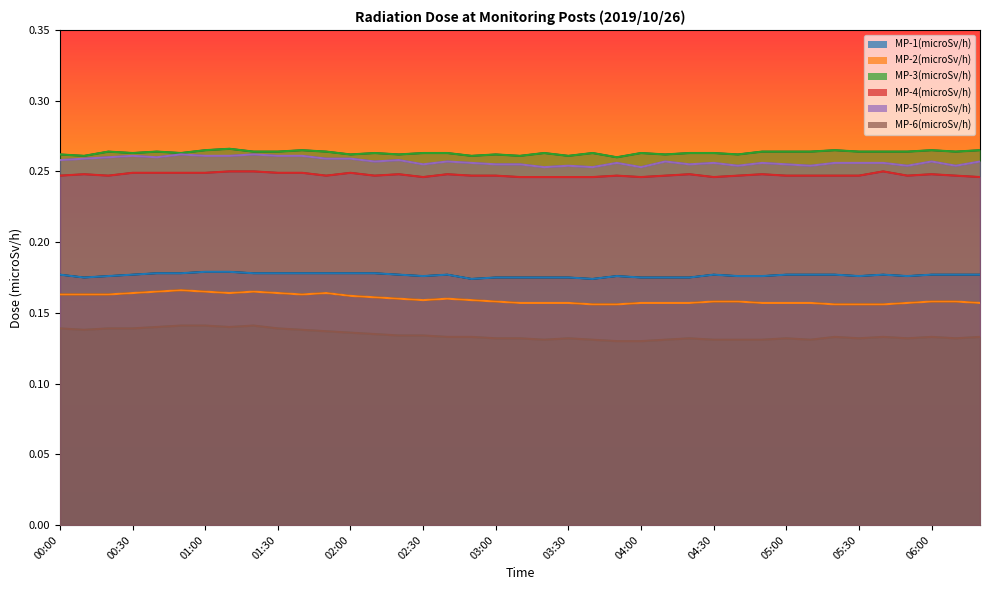

Reading left to right, what are all the values shown in this chart?

MP-1(microSv/h): 00:00=0.2	00:10=0.2	00:20=0.2	00:30=0.2	00:40=0.2	00:50=0.2	01:00=0.2	01:10=0.2	01:20=0.2	01:30=0.2	01:40=0.2	01:50=0.2	02:00=0.2	02:10=0.2	02:20=0.2	02:30=0.2	02:40=0.2	02:50=0.2	03:00=0.2	03:10=0.2	03:20=0.2	03:30=0.2	03:40=0.2	03:50=0.2	04:00=0.2	04:10=0.2	04:20=0.2	04:30=0.2	04:40=0.2	04:50=0.2	05:00=0.2	05:10=0.2	05:20=0.2	05:30=0.2	05:40=0.2	05:50=0.2	06:00=0.2	06:10=0.2	06:20=0.2
MP-2(microSv/h): 00:00=0.2	00:10=0.2	00:20=0.2	00:30=0.2	00:40=0.2	00:50=0.2	01:00=0.2	01:10=0.2	01:20=0.2	01:30=0.2	01:40=0.2	01:50=0.2	02:00=0.2	02:10=0.2	02:20=0.2	02:30=0.2	02:40=0.2	02:50=0.2	03:00=0.2	03:10=0.2	03:20=0.2	03:30=0.2	03:40=0.2	03:50=0.2	04:00=0.2	04:10=0.2	04:20=0.2	04:30=0.2	04:40=0.2	04:50=0.2	05:00=0.2	05:10=0.2	05:20=0.2	05:30=0.2	05:40=0.2	05:50=0.2	06:00=0.2	06:10=0.2	06:20=0.2
MP-3(microSv/h): 00:00=0.3	00:10=0.3	00:20=0.3	00:30=0.3	00:40=0.3	00:50=0.3	01:00=0.3	01:10=0.3	01:20=0.3	01:30=0.3	01:40=0.3	01:50=0.3	02:00=0.3	02:10=0.3	02:20=0.3	02:30=0.3	02:40=0.3	02:50=0.3	03:00=0.3	03:10=0.3	03:20=0.3	03:30=0.3	03:40=0.3	03:50=0.3	04:00=0.3	04:10=0.3	04:20=0.3	04:30=0.3	04:40=0.3	04:50=0.3	05:00=0.3	05:10=0.3	05:20=0.3	05:30=0.3	05:40=0.3	05:50=0.3	06:00=0.3	06:10=0.3	06:20=0.3
MP-4(microSv/h): 00:00=0.2	00:10=0.2	00:20=0.2	00:30=0.2	00:40=0.2	00:50=0.2	01:00=0.2	01:10=0.2	01:20=0.2	01:30=0.2	01:40=0.2	01:50=0.2	02:00=0.2	02:10=0.2	02:20=0.2	02:30=0.2	02:40=0.2	02:50=0.2	03:00=0.2	03:10=0.2	03:20=0.2	03:30=0.2	03:40=0.2	03:50=0.2	04:00=0.2	04:10=0.2	04:20=0.2	04:30=0.2	04:40=0.2	04:50=0.2	05:00=0.2	05:10=0.2	05:20=0.2	05:30=0.2	05:40=0.2	05:50=0.2	06:00=0.2	06:10=0.2	06:20=0.2
MP-5(microSv/h): 00:00=0.3	00:10=0.3	00:20=0.3	00:30=0.3	00:40=0.3	00:50=0.3	01:00=0.3	01:10=0.3	01:20=0.3	01:30=0.3	01:40=0.3	01:50=0.3	02:00=0.3	02:10=0.3	02:20=0.3	02:30=0.3	02:40=0.3	02:50=0.3	03:00=0.3	03:10=0.3	03:20=0.3	03:30=0.3	03:40=0.3	03:50=0.3	04:00=0.3	04:10=0.3	04:20=0.3	04:30=0.3	04:40=0.3	04:50=0.3	05:00=0.3	05:10=0.3	05:20=0.3	05:30=0.3	05:40=0.3	05:50=0.3	06:00=0.3	06:10=0.3	06:20=0.3
MP-6(microSv/h): 00:00=0.1	00:10=0.1	00:20=0.1	00:30=0.1	00:40=0.1	00:50=0.1	01:00=0.1	01:10=0.1	01:20=0.1	01:30=0.1	01:40=0.1	01:50=0.1	02:00=0.1	02:10=0.1	02:20=0.1	02:30=0.1	02:40=0.1	02:50=0.1	03:00=0.1	03:10=0.1	03:20=0.1	03:30=0.1	03:40=0.1	03:50=0.1	04:00=0.1	04:10=0.1	04:20=0.1	04:30=0.1	04:40=0.1	04:50=0.1	05:00=0.1	05:10=0.1	05:20=0.1	05:30=0.1	05:40=0.1	05:50=0.1	06:00=0.1	06:10=0.1	06:20=0.1